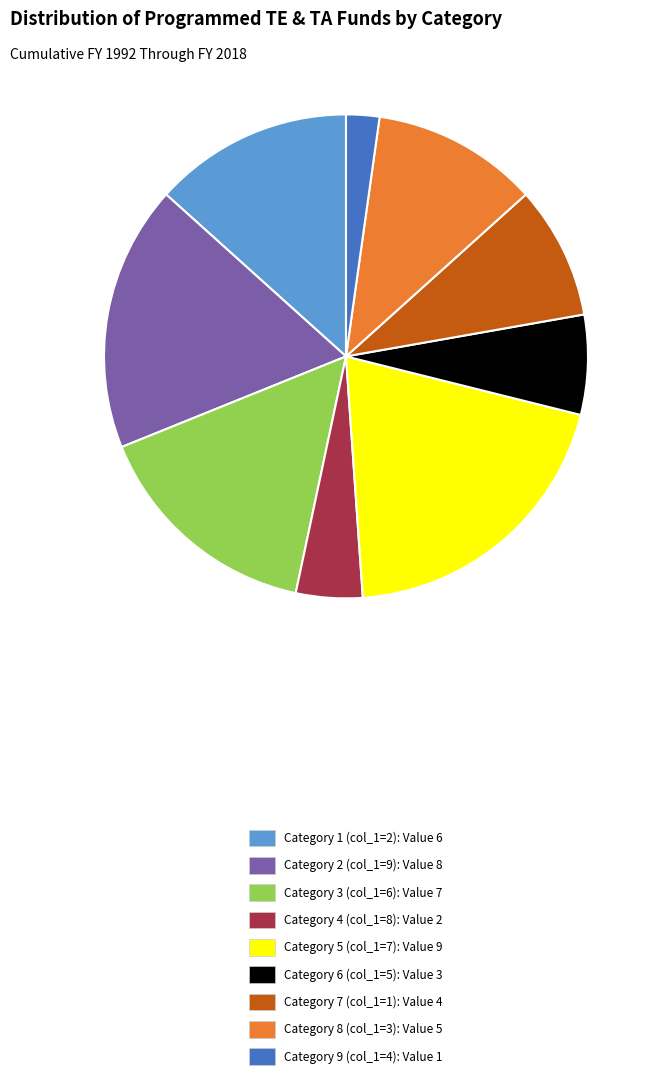

Combined, do Category 8 (col_1=3): Value 5 and Category 1 (col_1=2): Value 6 account for over 50%?

No